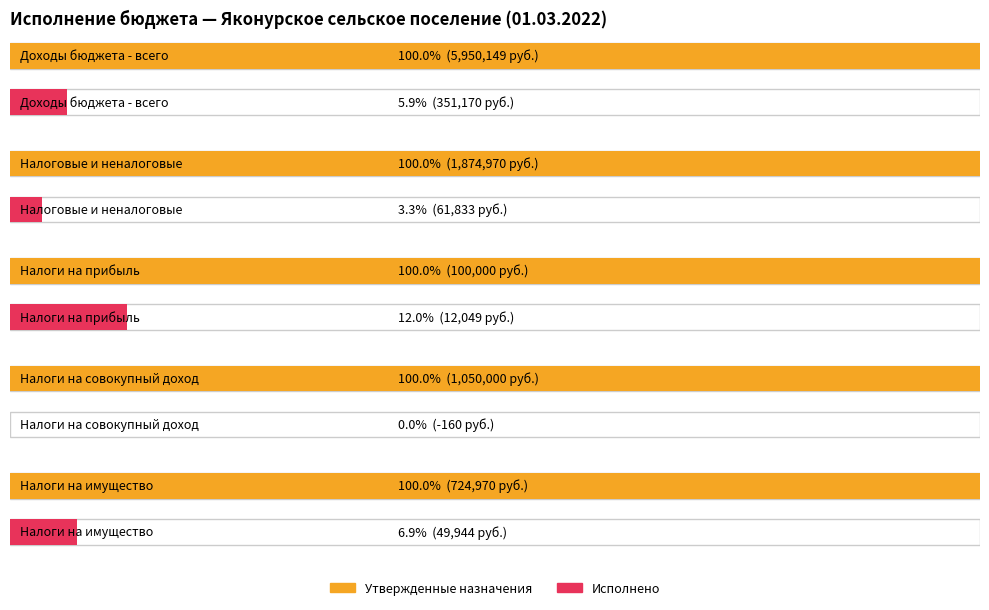

Is the value of Утвержденные бюджетные назначения at НАЛОГИ НА ИМУЩЕСТВО greater than the value of Исполнено at НАЛОГИ НА СОВОКУПНЫЙ ДОХОД?

Yes